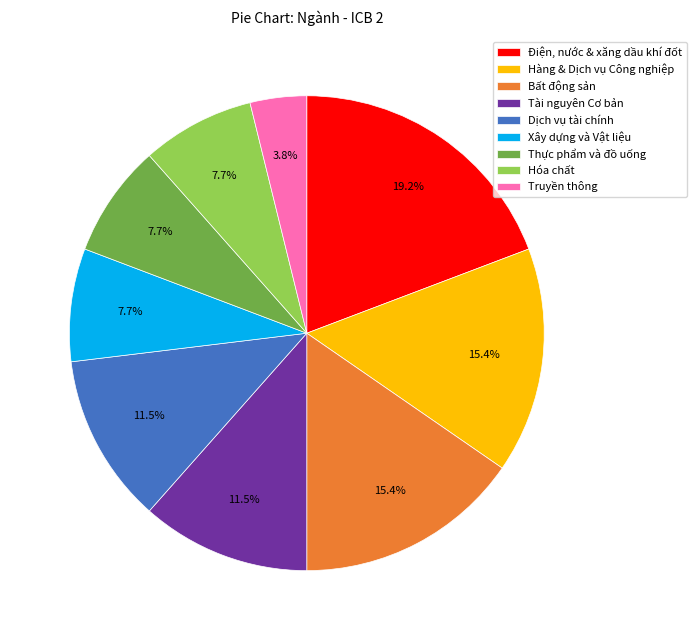

What is the largest slice in the pie chart?

Điện, nước & xăng dầu khí đốt